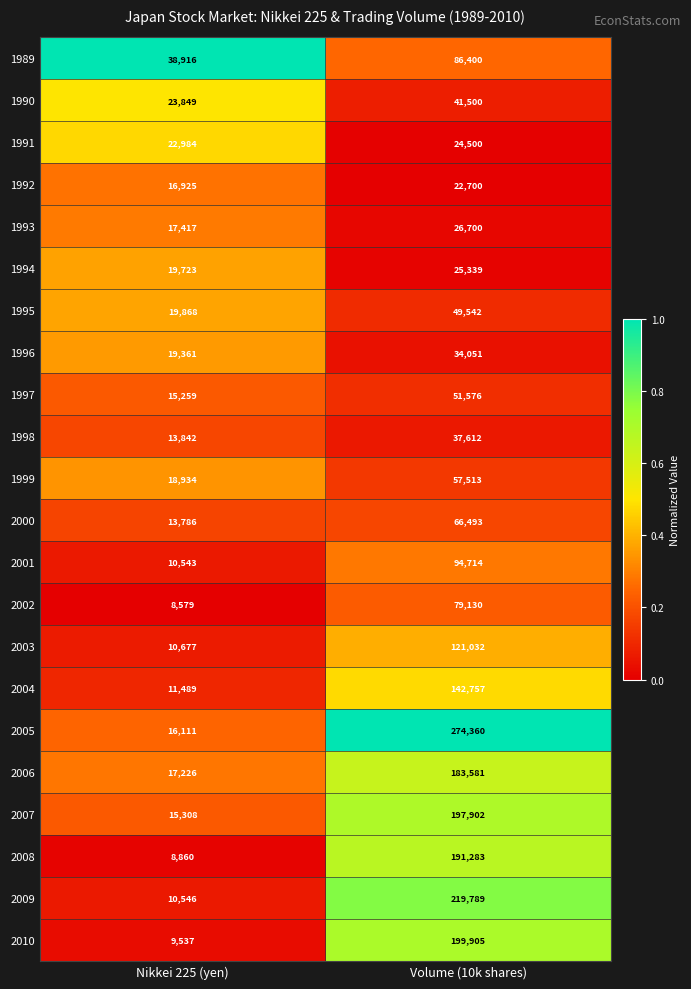

Which series has the largest total across all categories?

2005